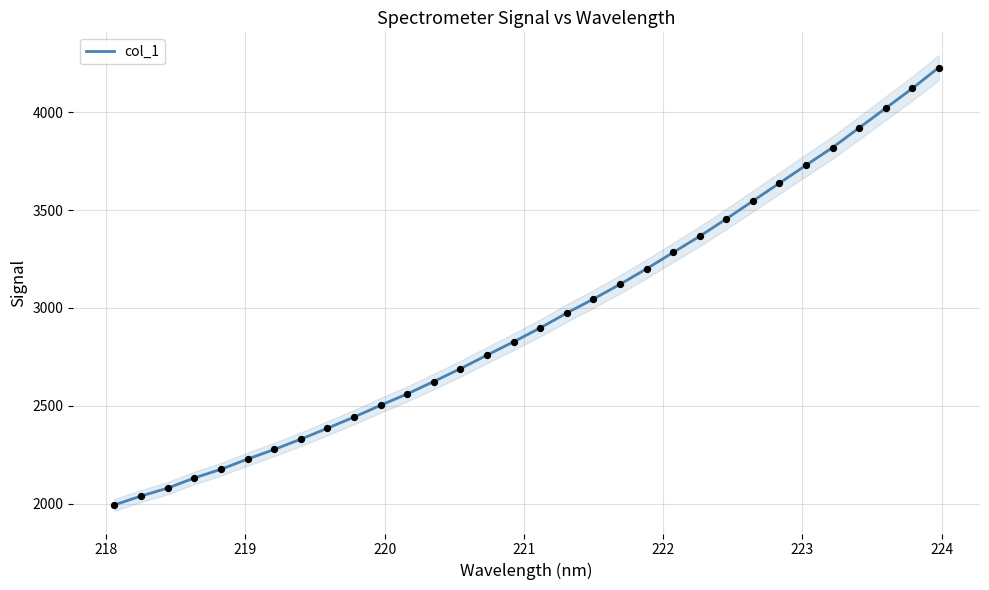

What is the maximum value for col_1?

4227.2